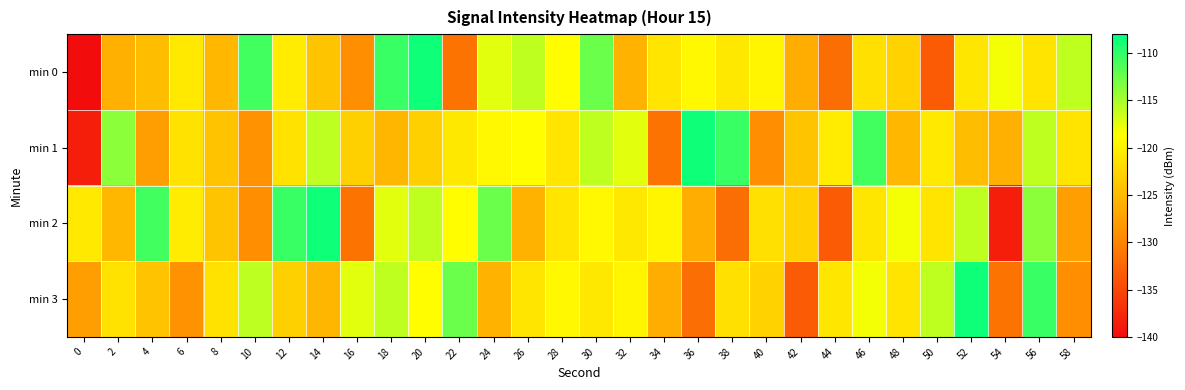

Which has a higher value, 56 or 46?

56